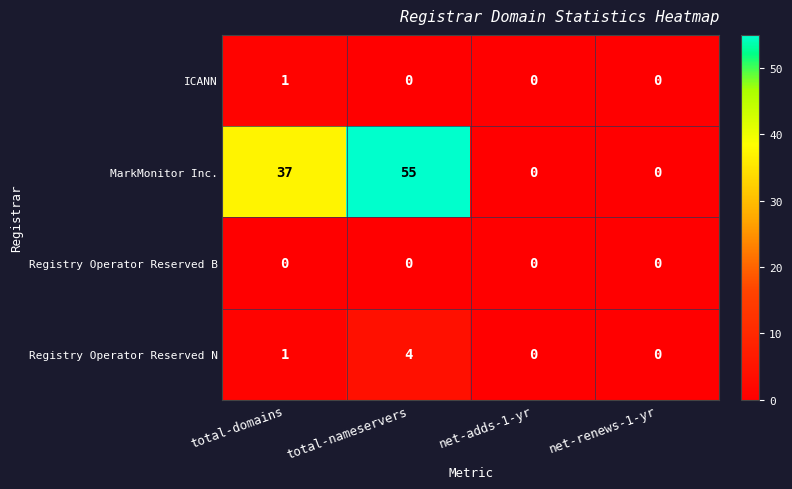

Is it true that ICANN equals 0 at net-adds-1-yr?

True